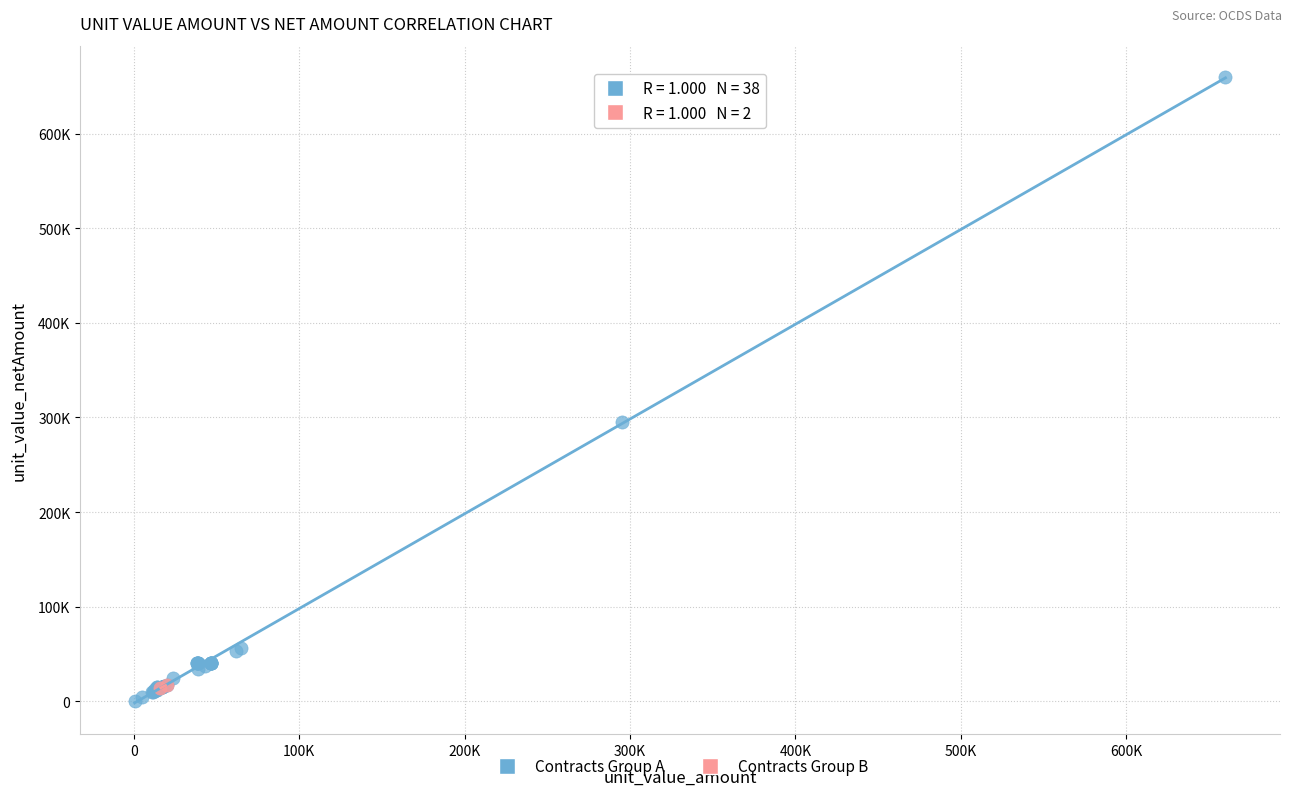

Which series has the largest Y range (max minus min)?

Contracts Group A